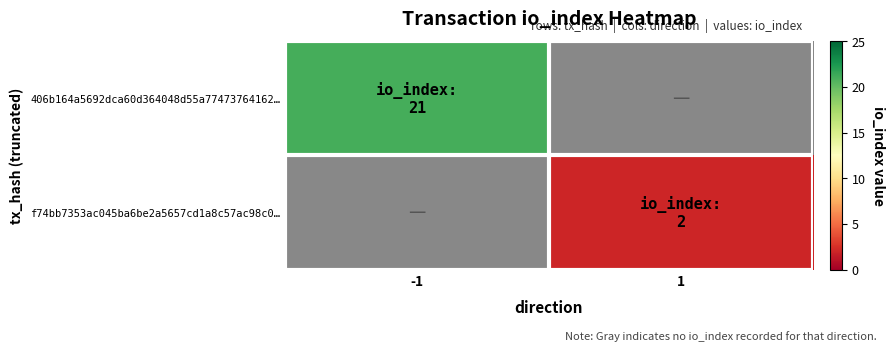

List the labels in order of f74bb7353ac045ba6be2a5657cd1a8c57ac98c0… value, smallest first.

-1, 1